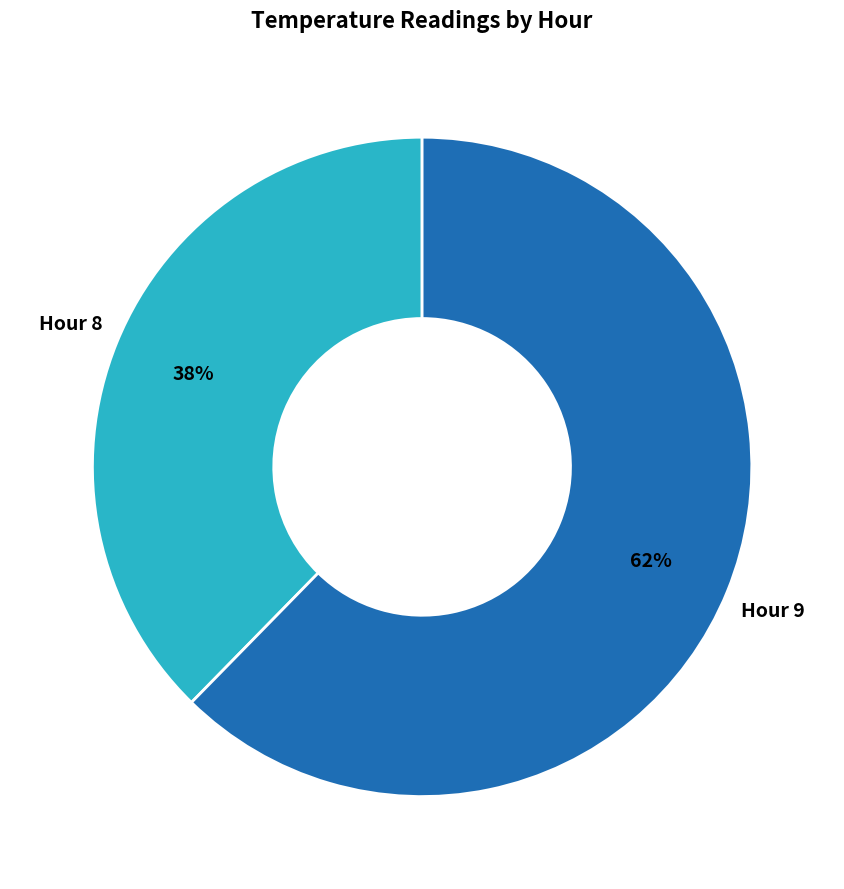

Does any single category account for the majority?

Yes